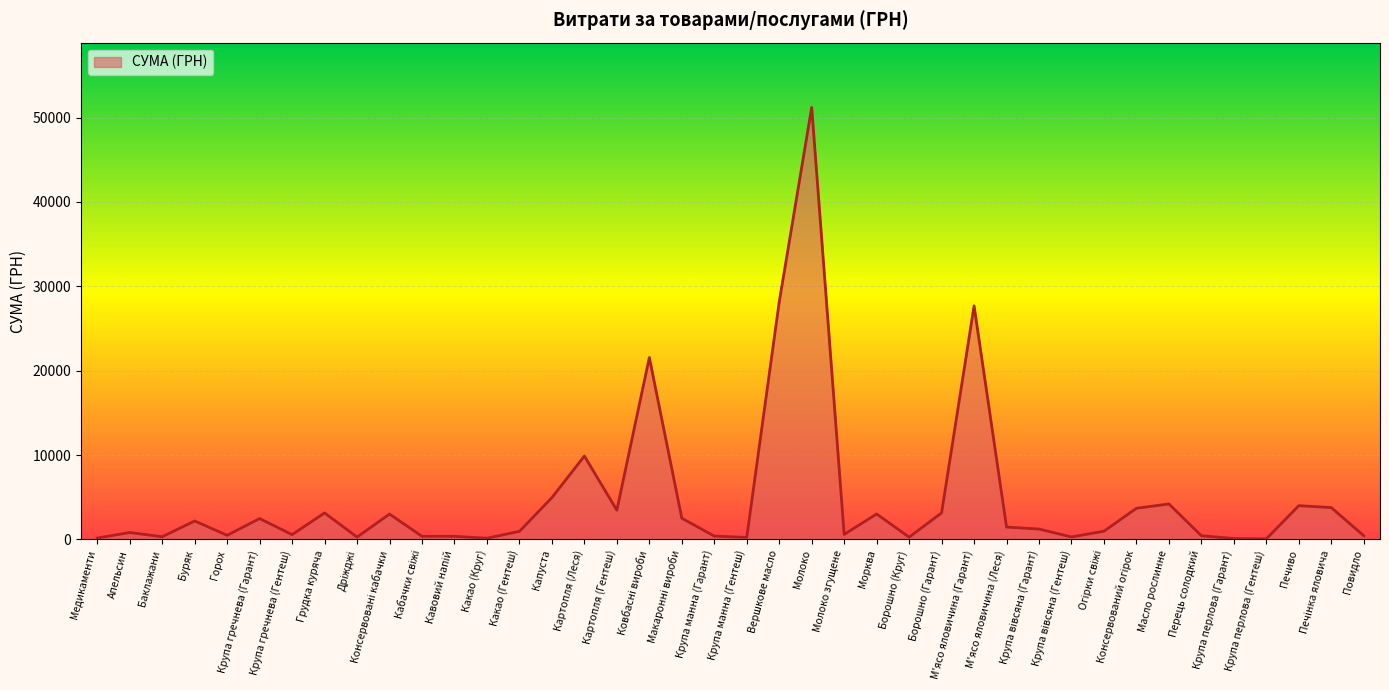

What is the change in value from Медикаменти to Апельсин?

+660.0